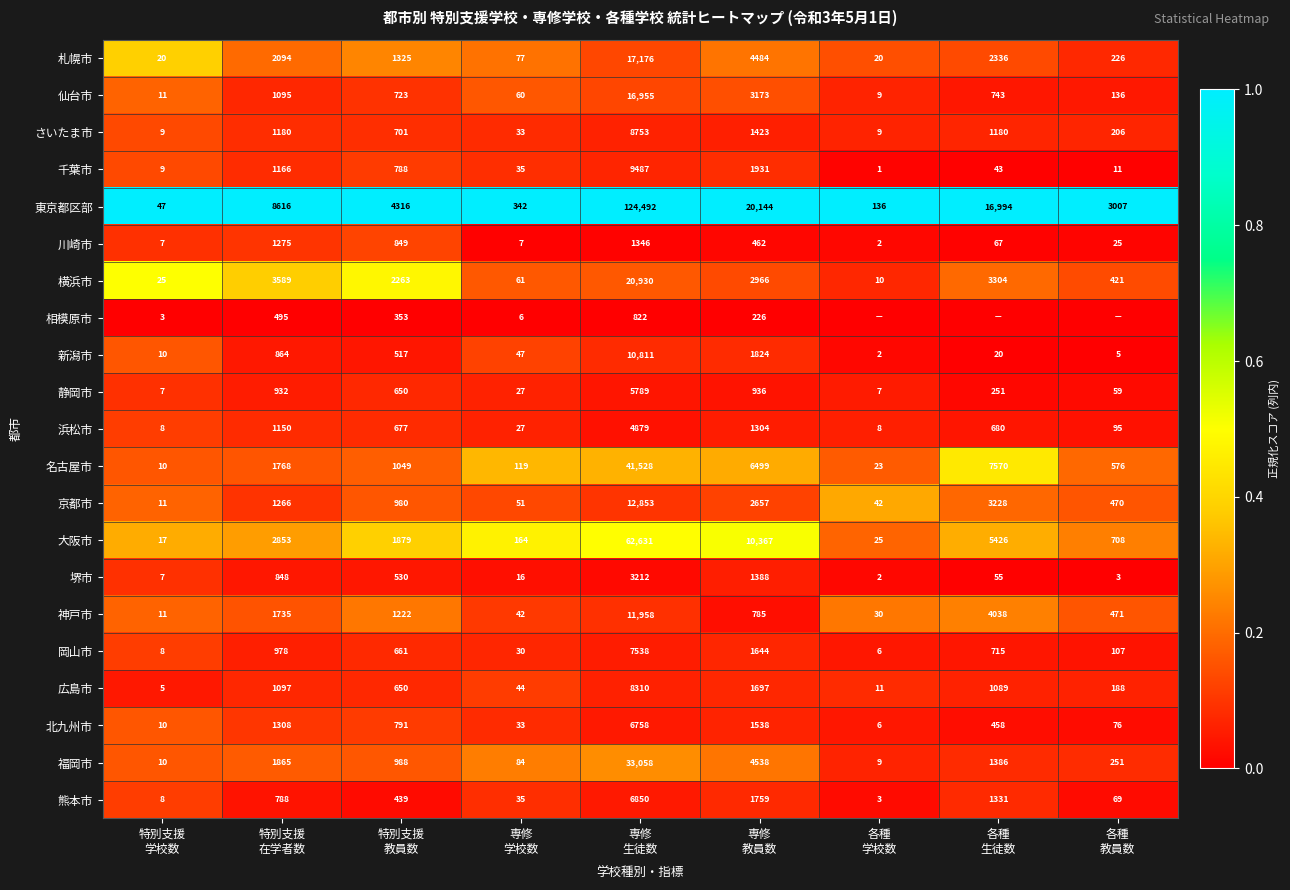

What is the sum of all 広島市 values?

13091